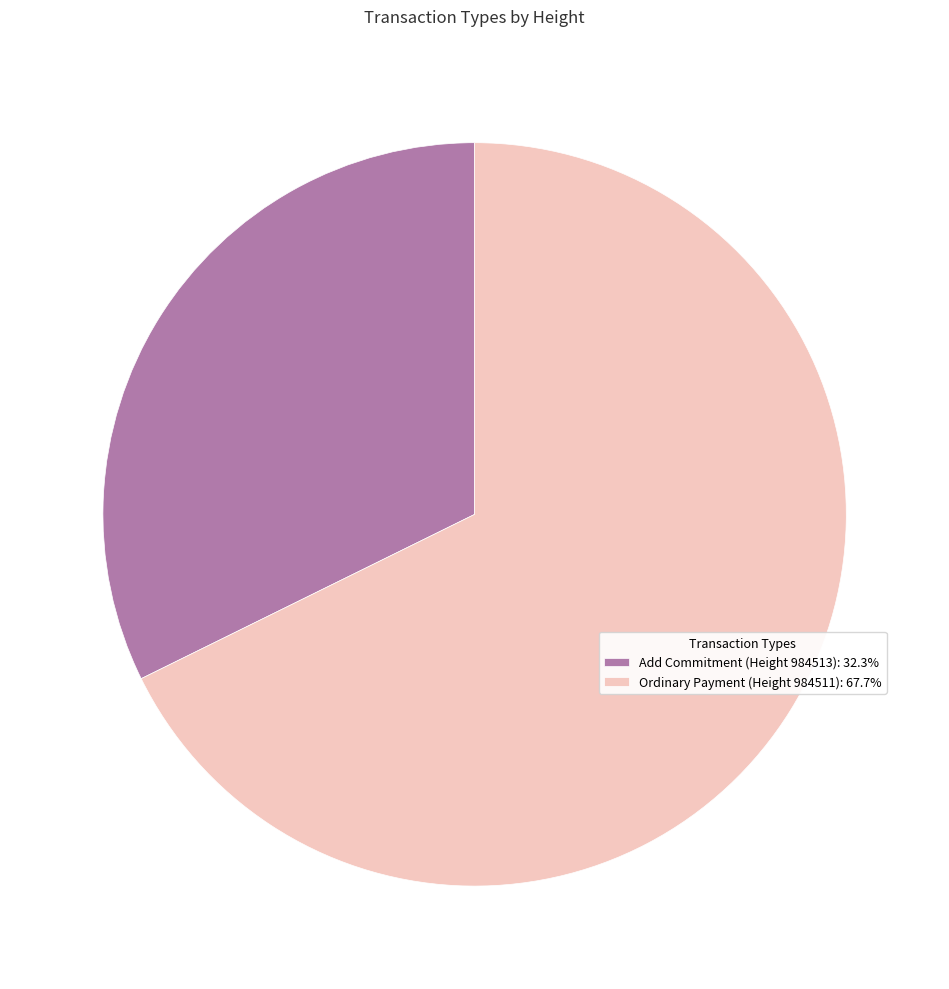

Is there any slice that represents more than half of the pie?

Yes